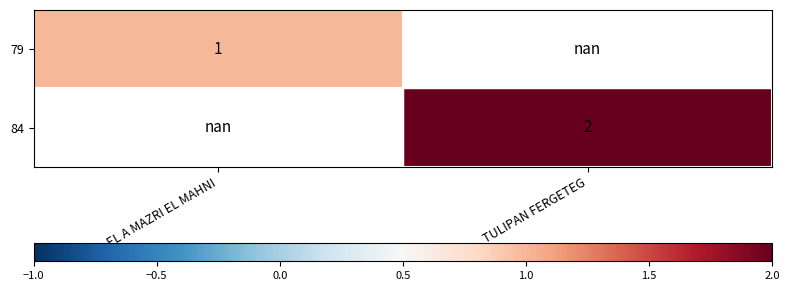

The 79 series shows 0.6 at EL A MAZRI EL MAHNI. True or false?

False